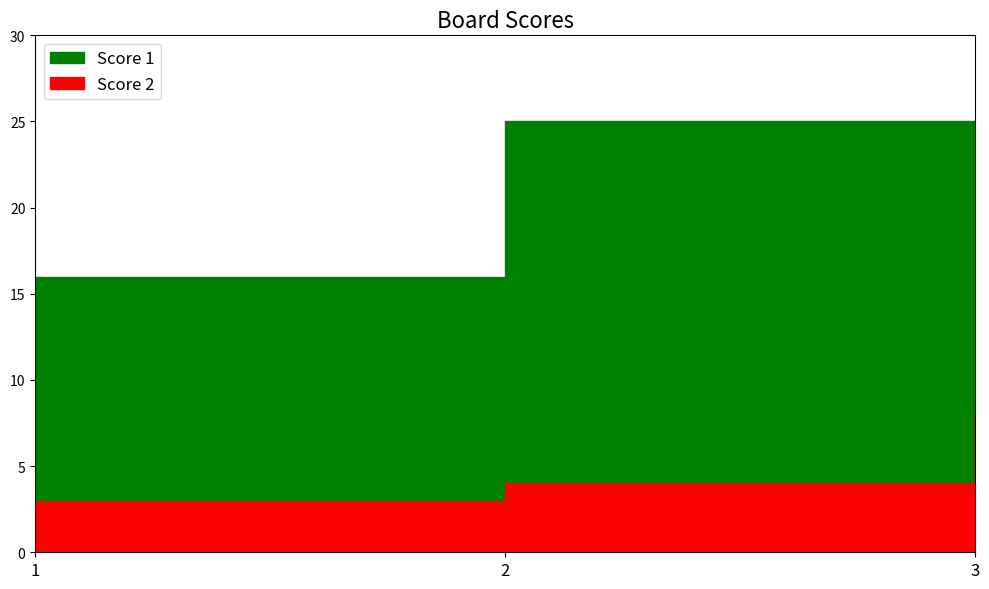

Reading left to right, list all the values displayed in this chart.

Score 1: 1=16	2=25	3=5
Score 2: 1=3	2=4	3=8